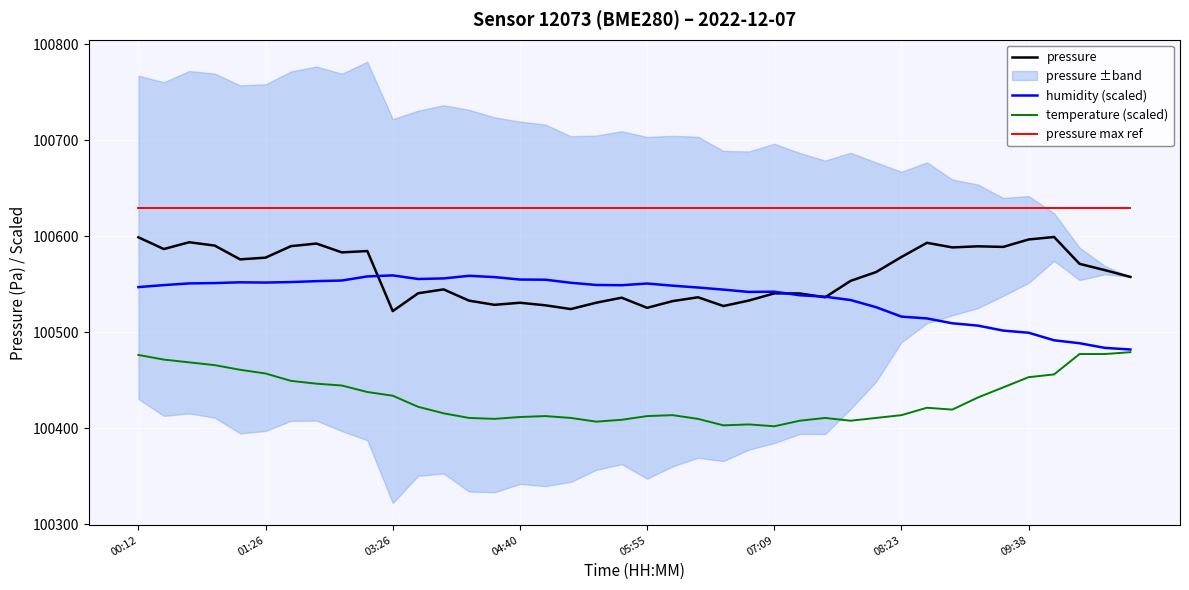

How many lines are shown in the chart?

4